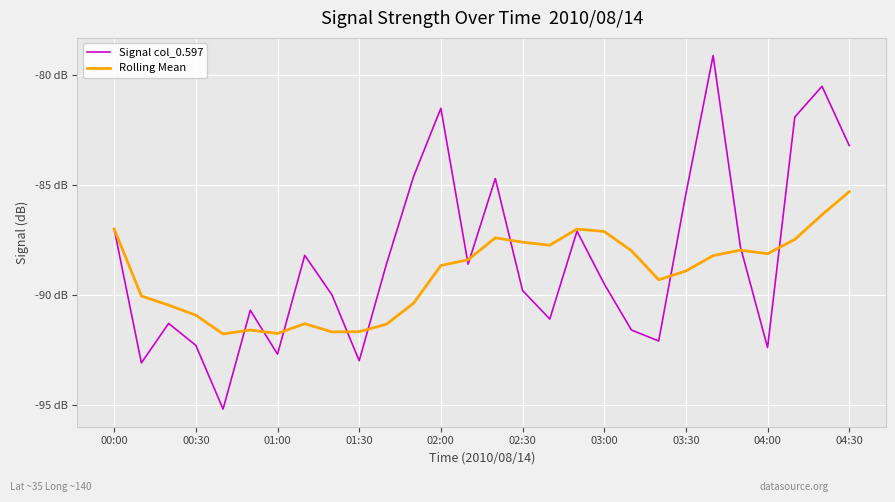

What is the lowest value of the Signal col_0.597 series?

-95.2